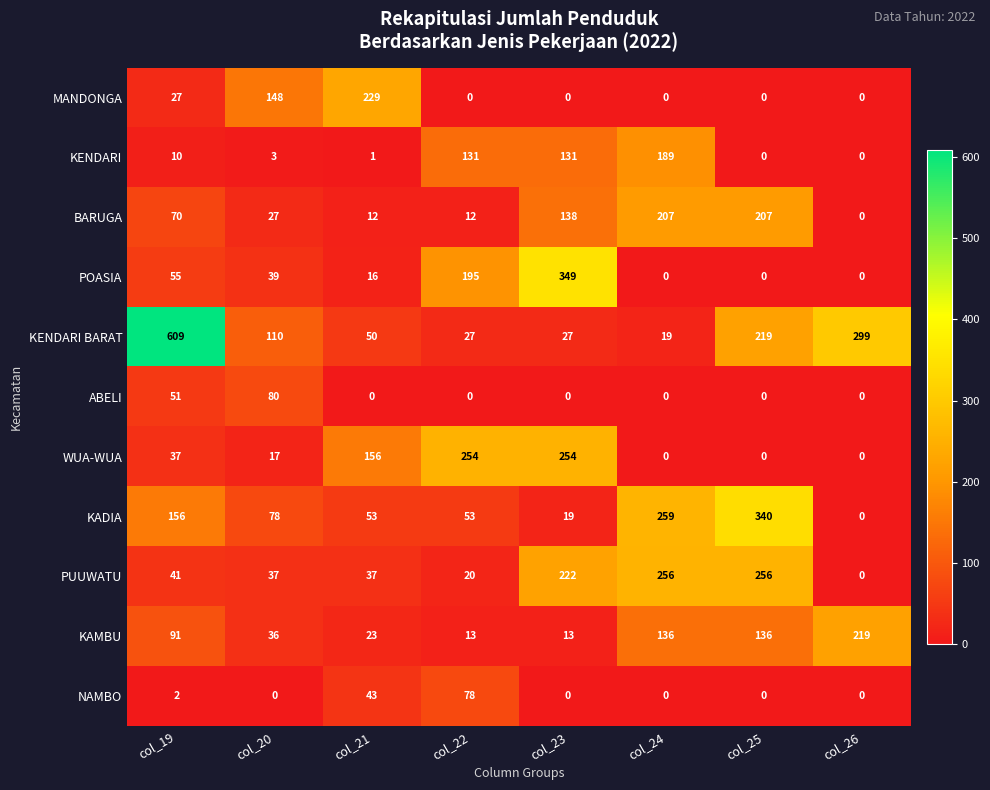

What is the maximum value shown in the chart?

609